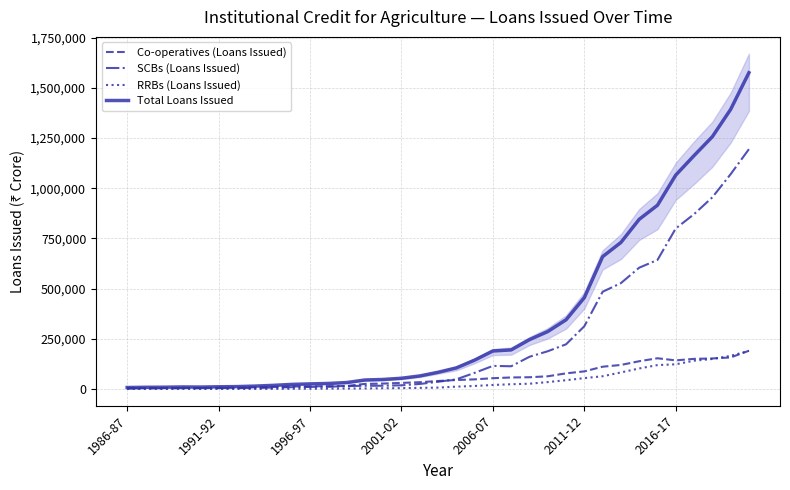

At 28, list the series in order from smallest to largest.

RRBs (Loans Issued), Co-operatives (Loans Issued), SCBs (Loans Issued), Total Loans Issued